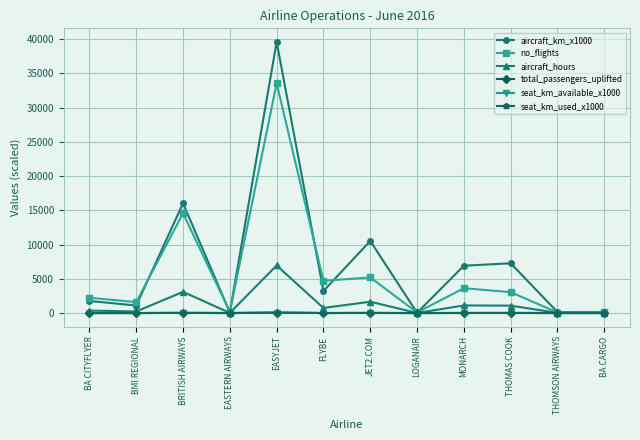

What is the total value across all series at THOMSON AIRWAYS?

243.7